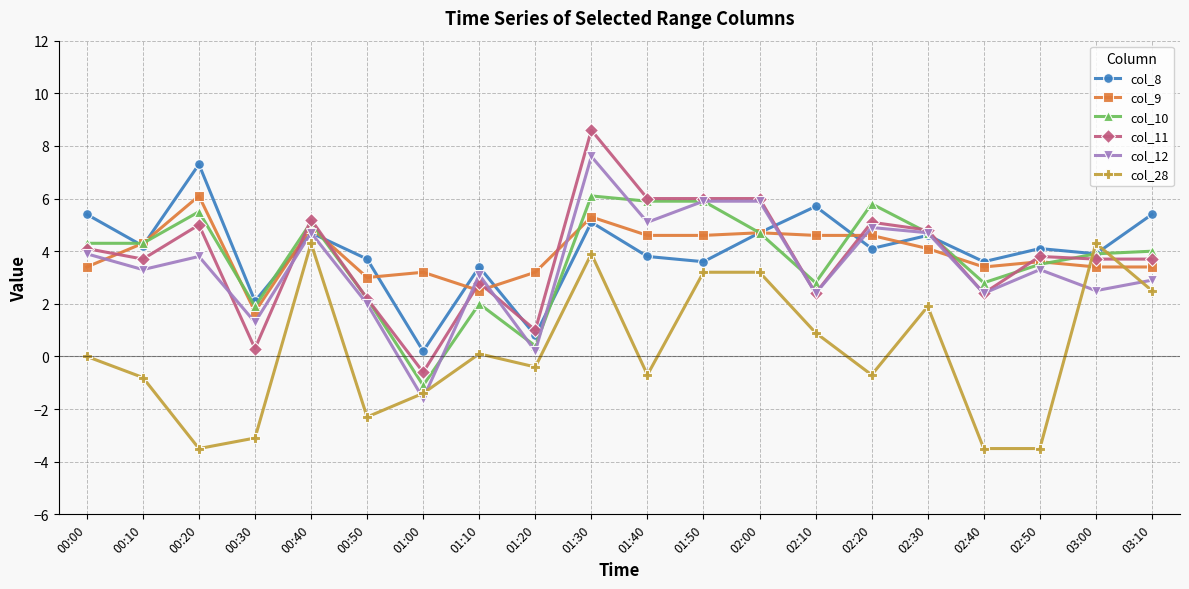

Reading left to right, extract all data points from this chart.

col_8: 5.4	4.2	7.3	2.1	4.7	3.7	0.2	3.4	0.8	5.1	3.8	3.6	4.7	5.7	4.1	4.6	3.6	4.1	3.9	5.4
col_9: 3.4	4.3	6.1	1.7	4.9	3.0	3.2	2.5	3.2	5.3	4.6	4.6	4.7	4.6	4.6	4.1	3.4	3.6	3.4	3.4
col_10: 4.3	4.3	5.5	1.9	5.1	2.2	-1.1	2.0	0.4	6.1	5.9	5.9	4.7	2.8	5.8	4.7	2.8	3.5	3.9	4.0
col_11: 4.1	3.7	5.0	0.3	5.2	2.2	-0.6	2.8	1.0	8.6	6.0	6.0	6.0	2.4	5.1	4.8	2.4	3.8	3.7	3.7
col_12: 3.9	3.3	3.8	1.3	4.7	2.0	-1.6	3.1	0.2	7.6	5.1	5.9	5.9	2.4	4.9	4.7	2.4	3.3	2.5	2.9
col_28: 0.0	-0.8	-3.5	-3.1	4.3	-2.3	-1.4	0.1	-0.4	3.9	-0.7	3.2	3.2	0.9	-0.7	1.9	-3.5	-3.5	4.3	2.5